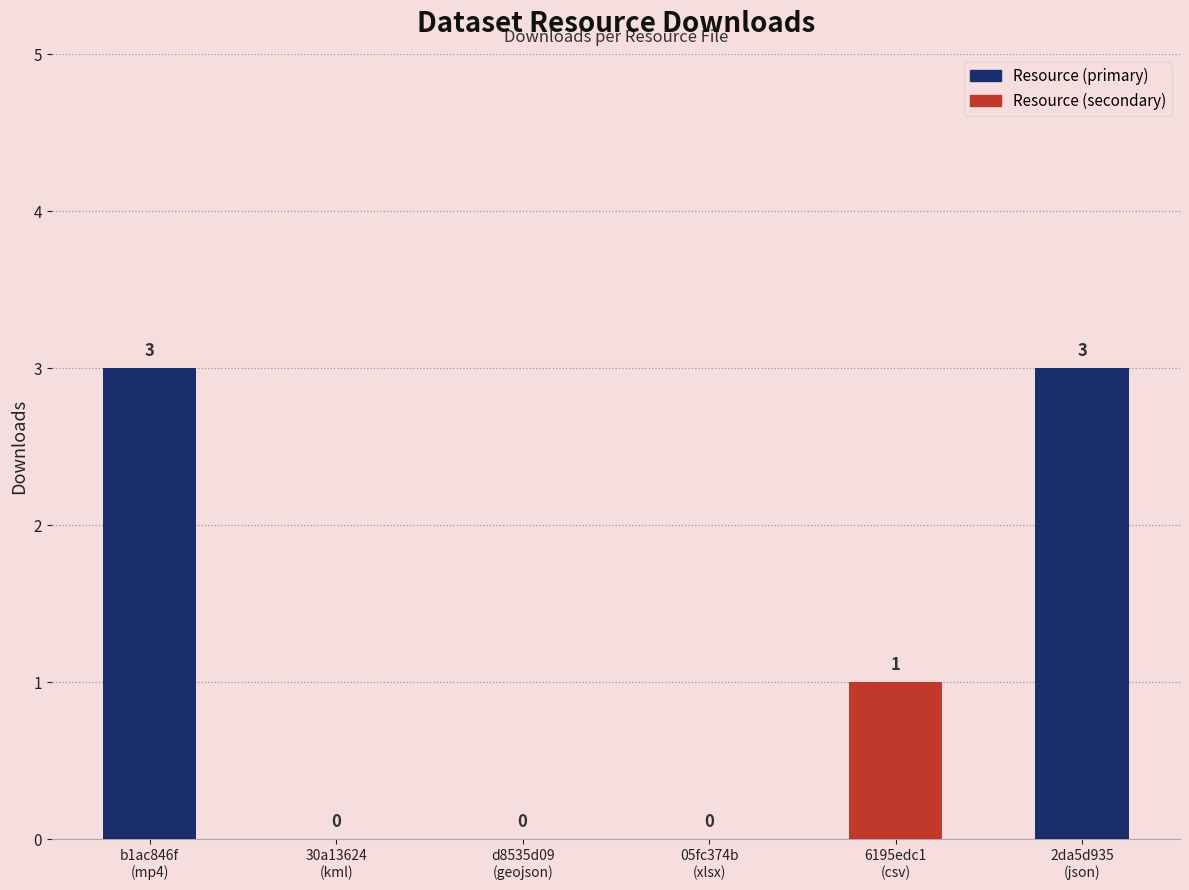

The value at 2da5d935
(json) is 4. True or false?

False